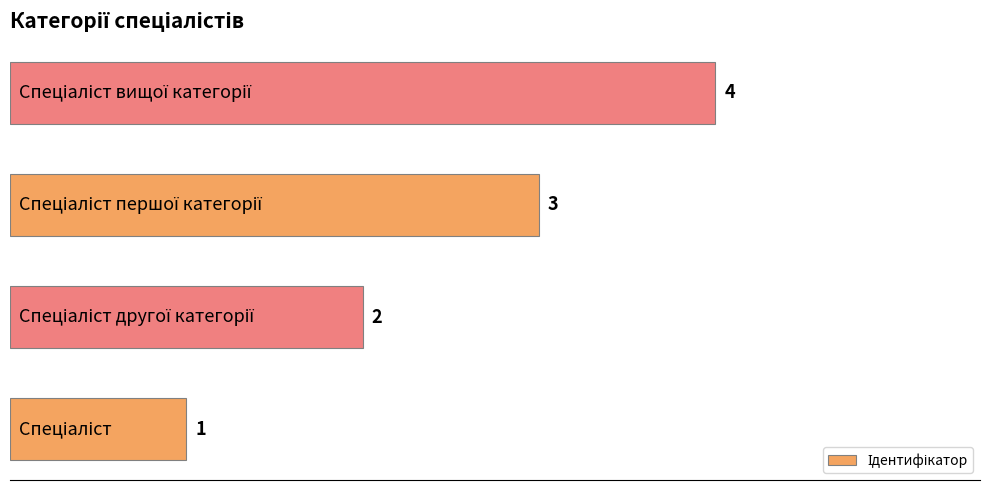

What is the difference between the maximum and minimum values?

3